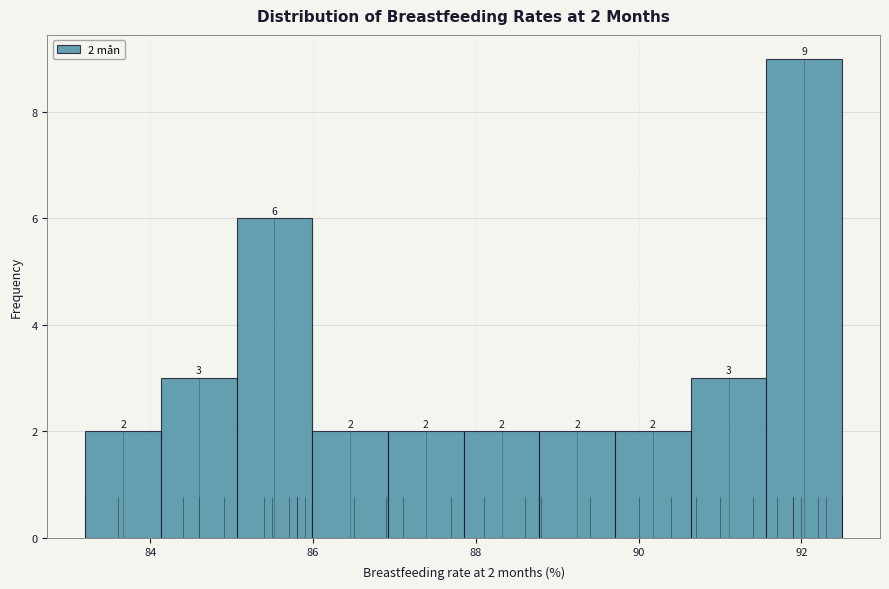

Over which range of the x-axis is the bar tallest?

91.6 to 92.6